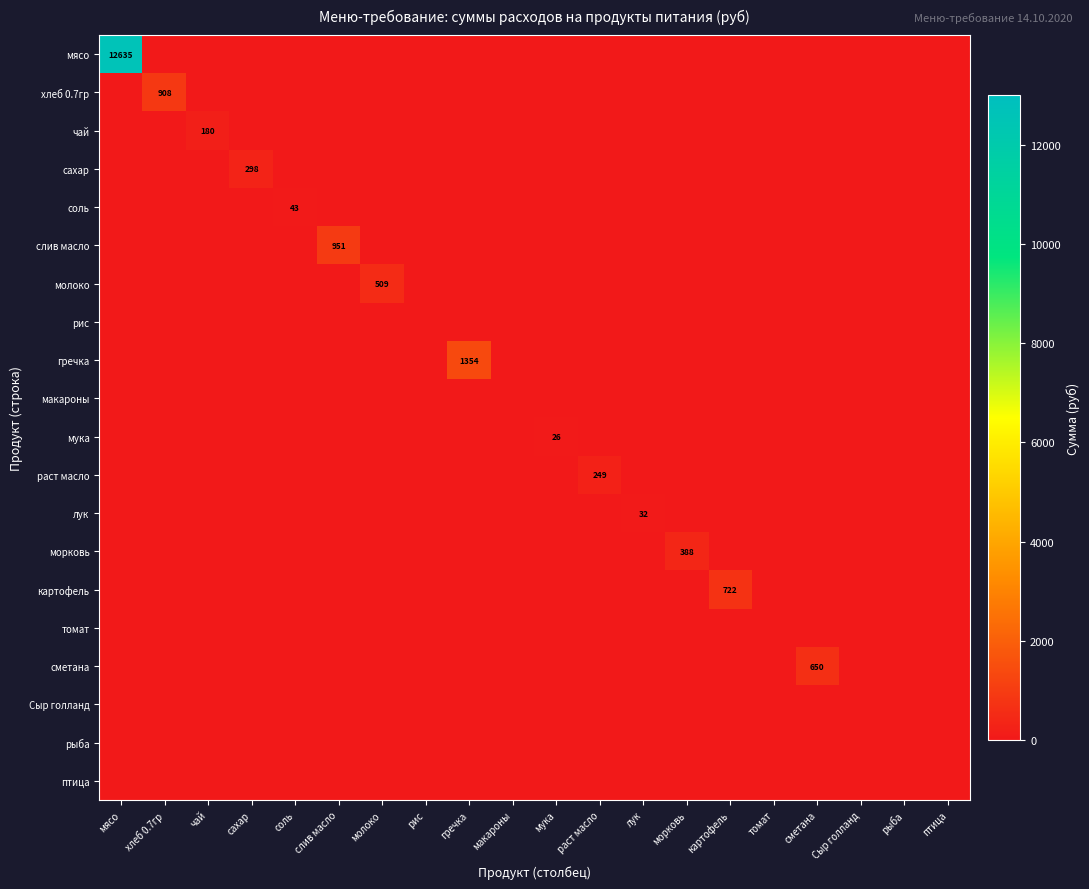

What is the spread (max minus min) of values at картофель?

722.0